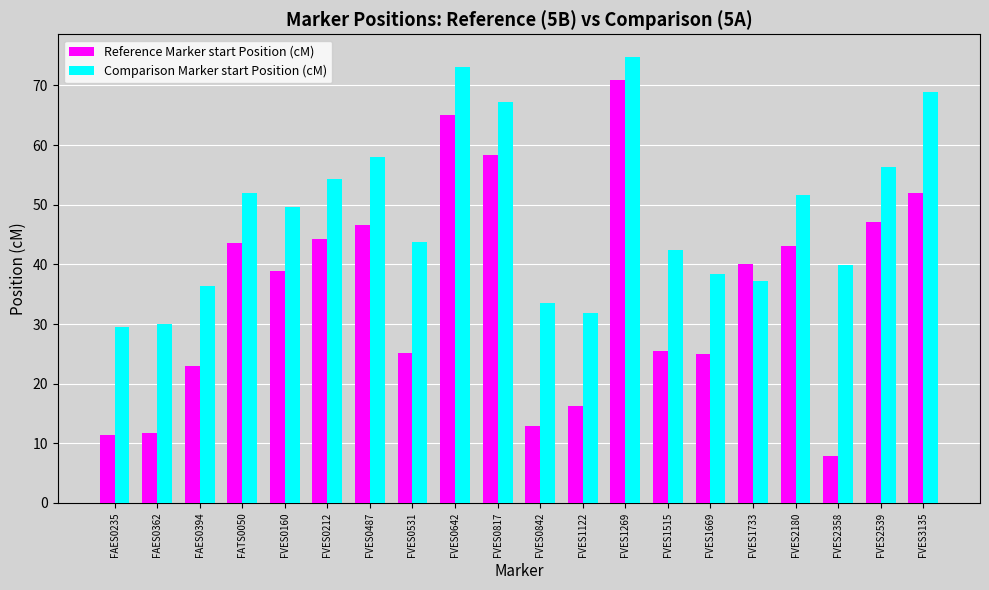

How many groups of bars are there?

20